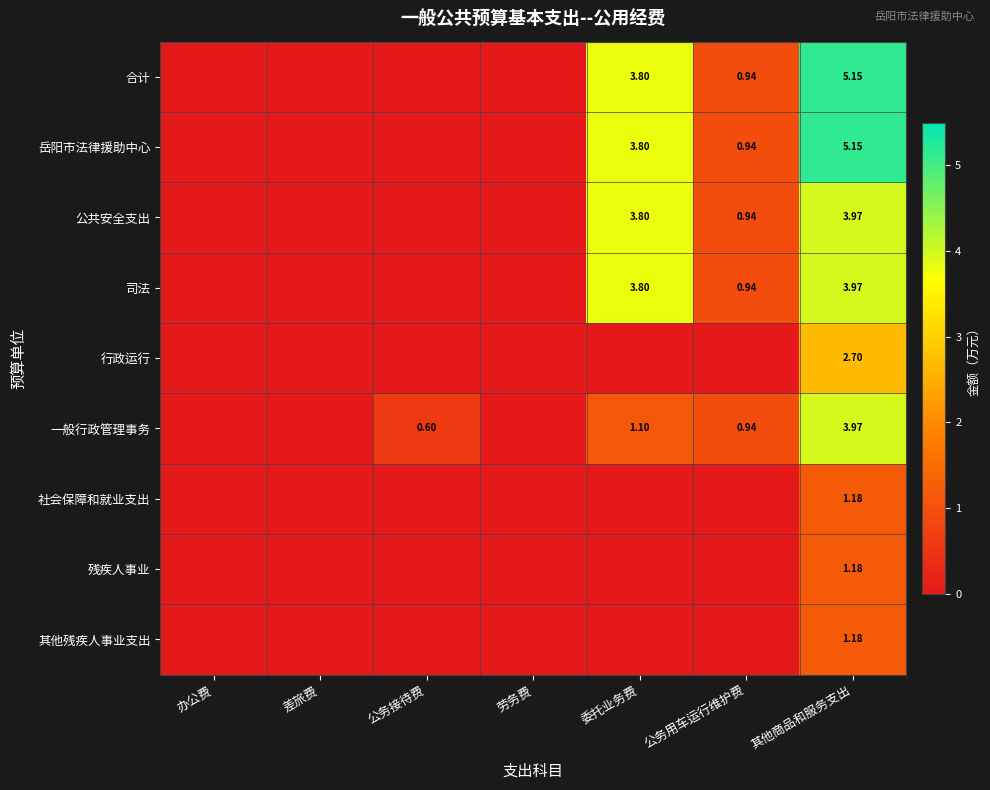

What is the maximum value shown in the chart?

5.2